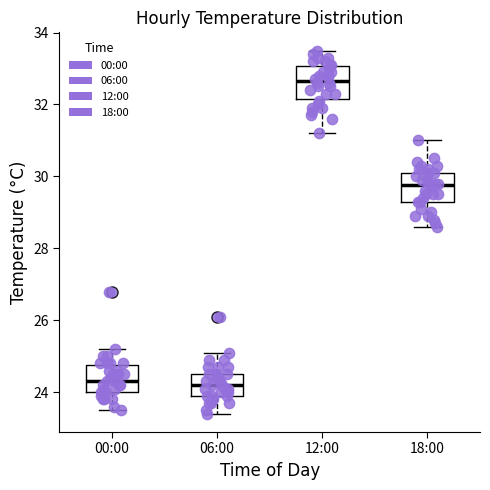

Which box has the highest median line?

12:00